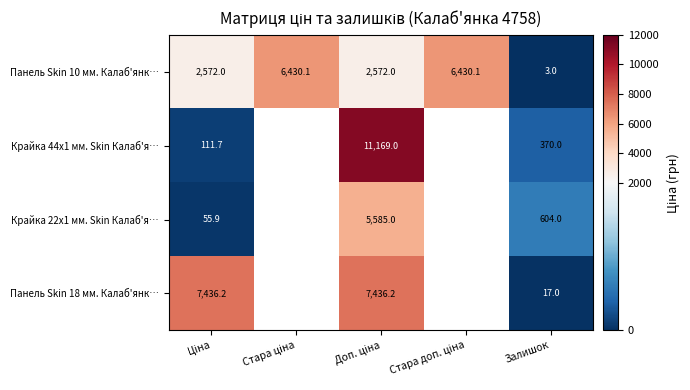

Count the number of categories in the chart.

5